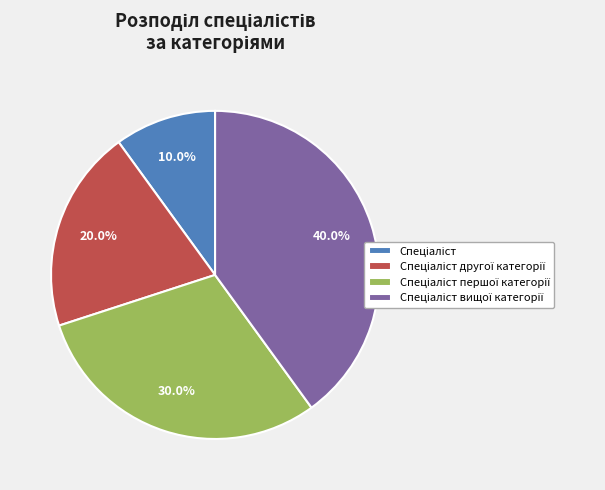

Is there a majority slice in this chart?

No